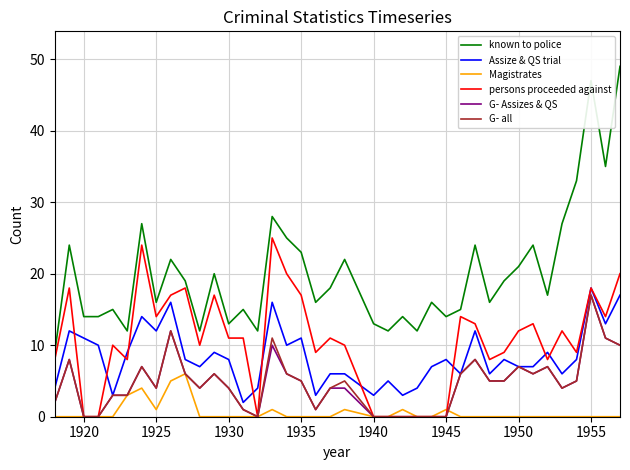

What is the maximum value for G- all?

17